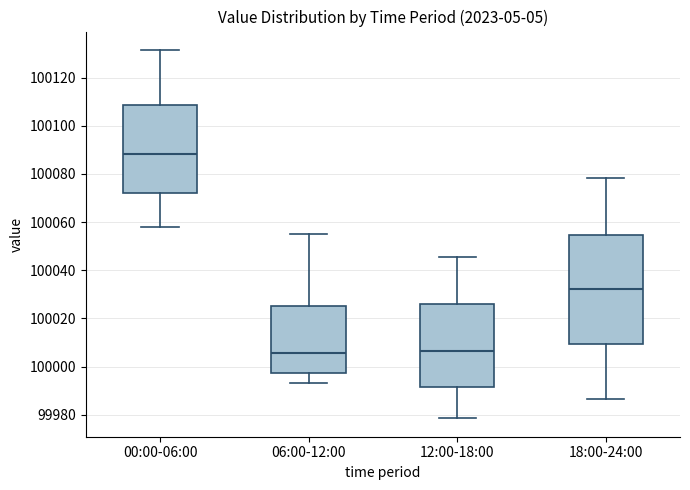

Reading left to right, read every box against the y-axis: the position of its median line, the range the box covers, and the ends of its whiskers. The values are not printed on the chart, so give them approximately, as read against the axis.

00:00-06:00: median 100088, box 100072 to 100108, whiskers 100058 to 100132
06:00-12:00: median 100006, box 99998 to 100026, whiskers 99994 to 100056
12:00-18:00: median 100006, box 99992 to 100026, whiskers 99978 to 100046
18:00-24:00: median 100032, box 100010 to 100054, whiskers 99986 to 100078